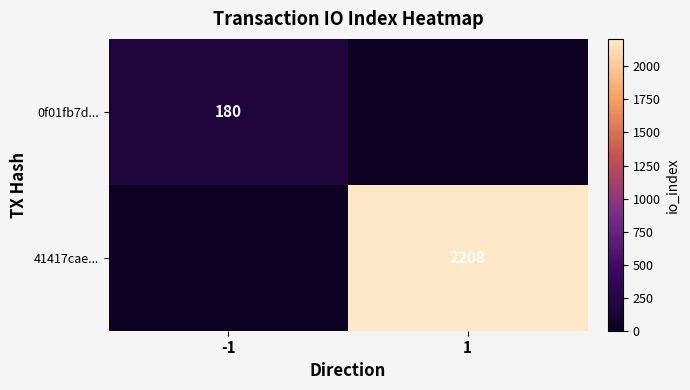

Is it true that 41417cae... equals 1466 at 1?

False